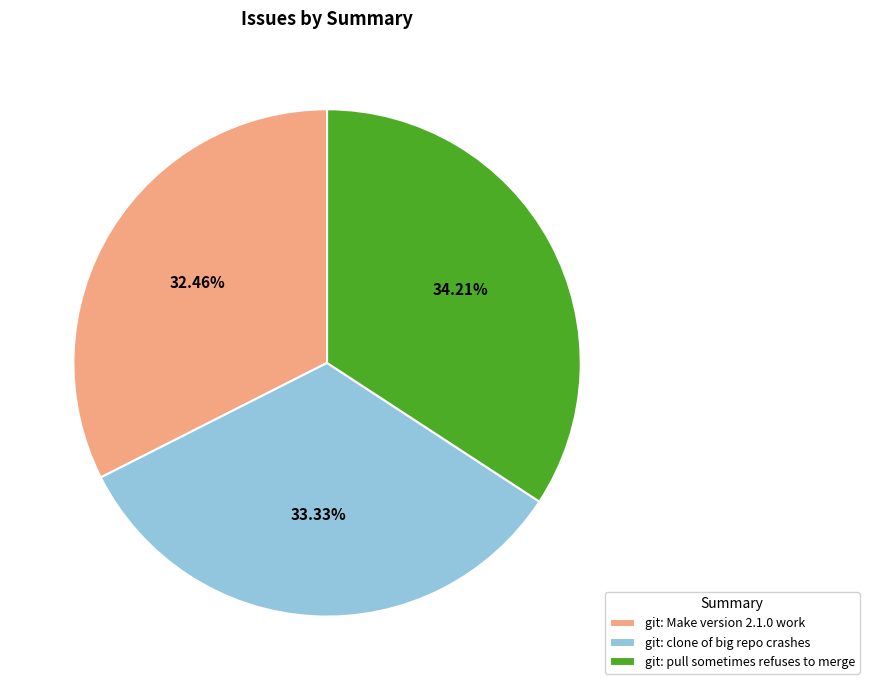

Does any single category account for the majority?

No